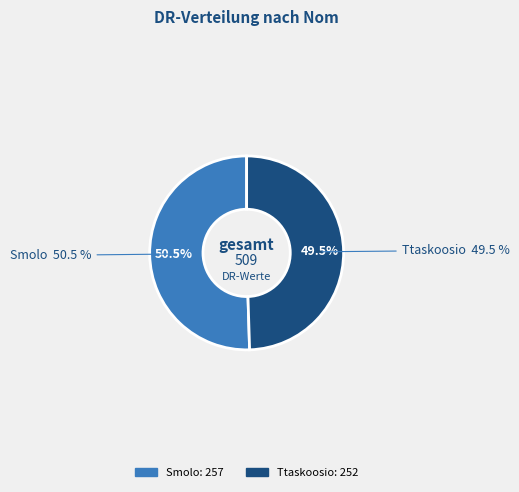

How many slices are in this pie chart?

2